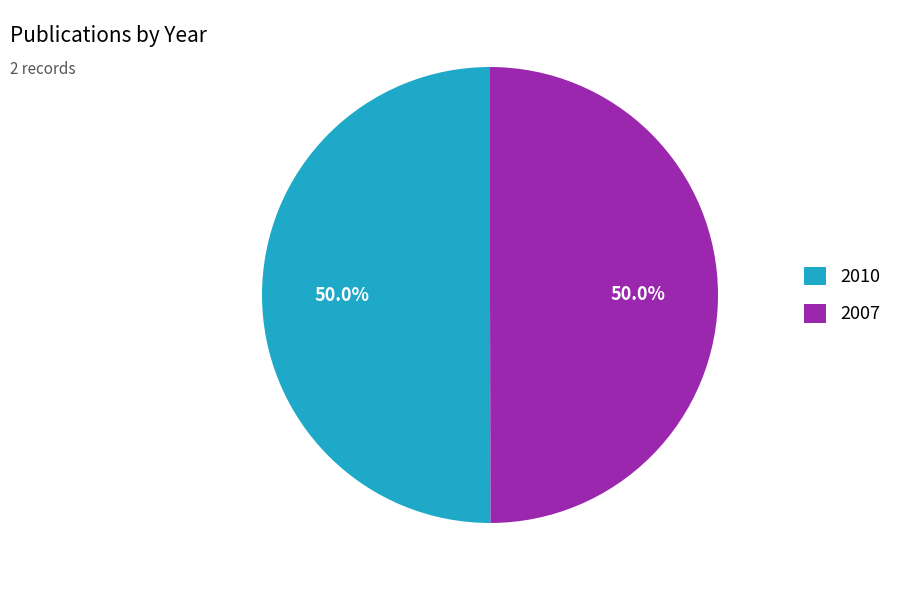

To the nearest percent, what percentage of the pie is 2010?

50%